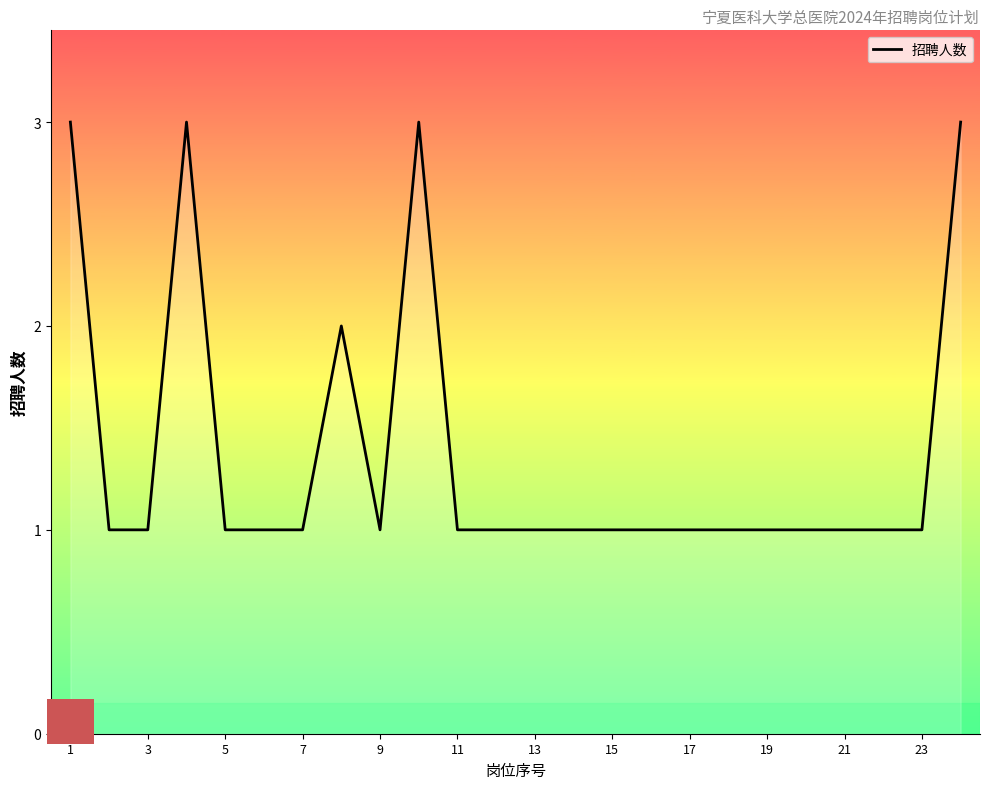

What is the greatest value displayed?

3